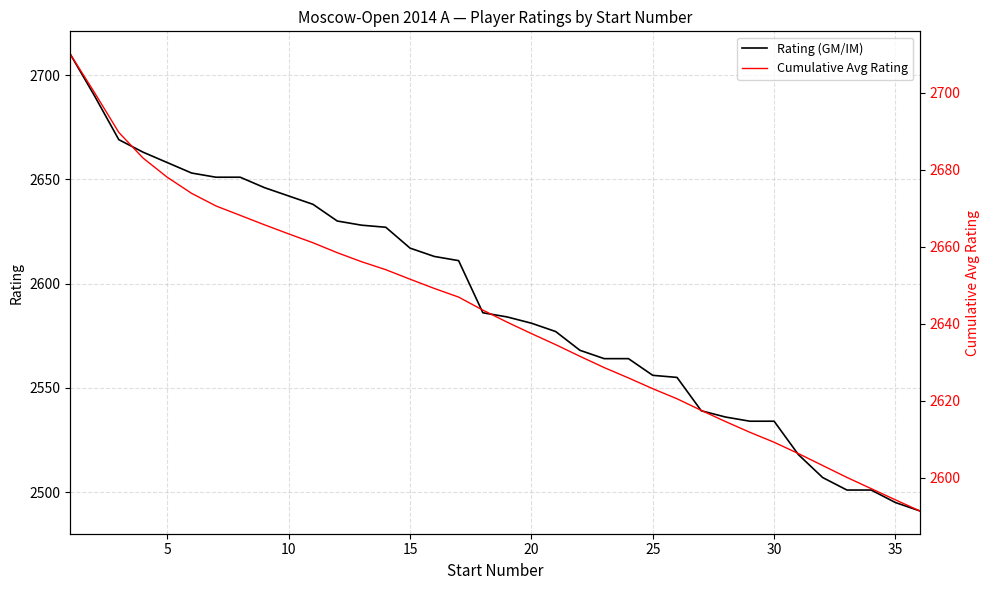

The value of Rating (GM/IM) at 25 is 3333. True or false?

False